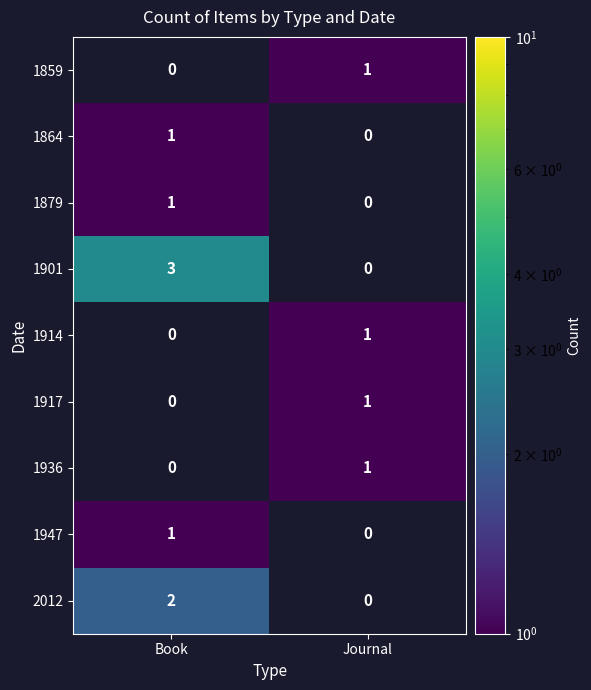

True or false: 1859 has a value of 1 at Journal.

True